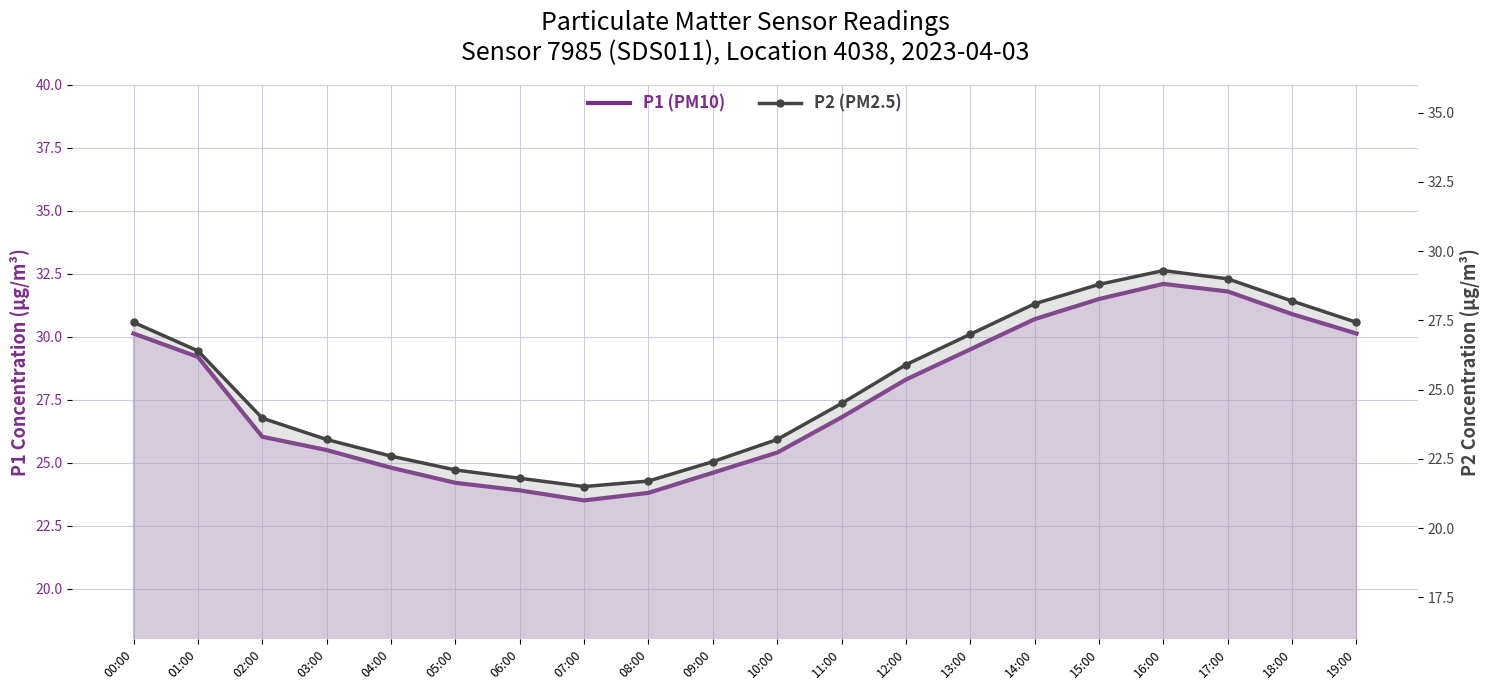

True or false: P1 (PM10) has a value of 23.5 at 07:00.

True